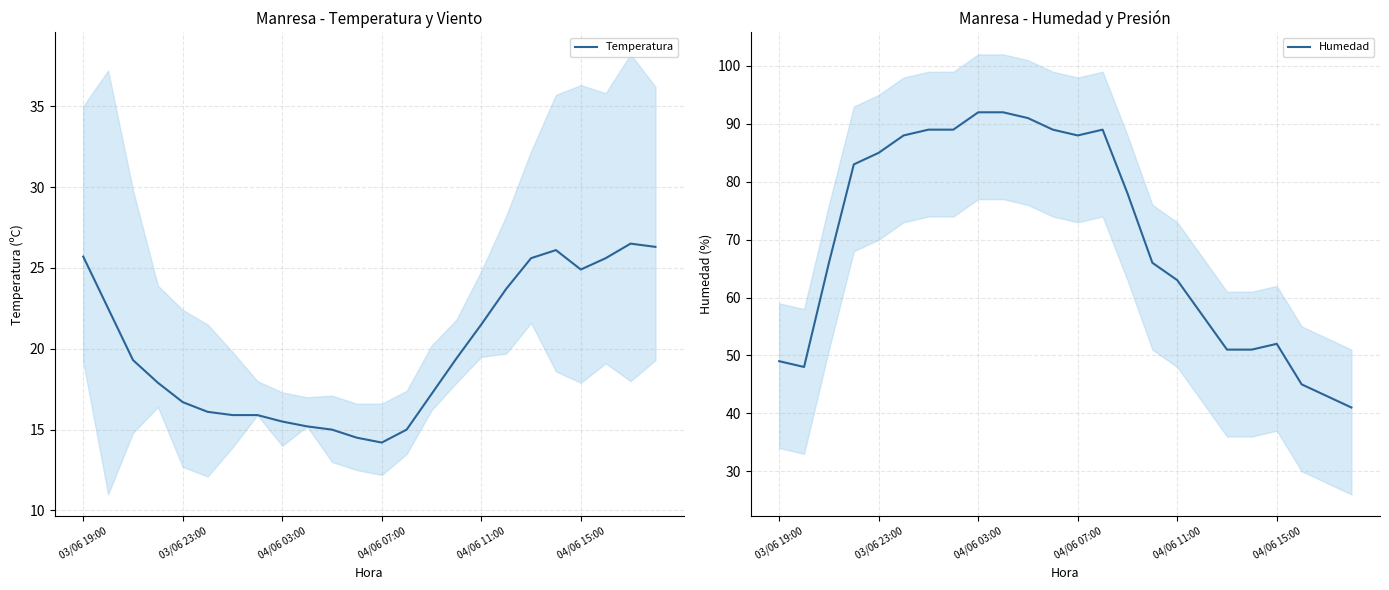

Which series has the widest spread of values?

Humedad